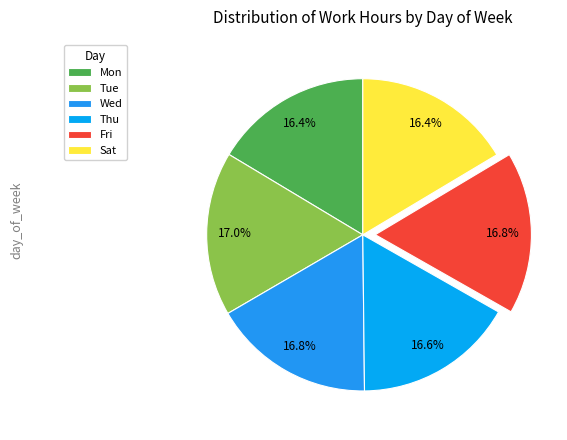

The Tue slice represents 9% of the pie. True or false?

False